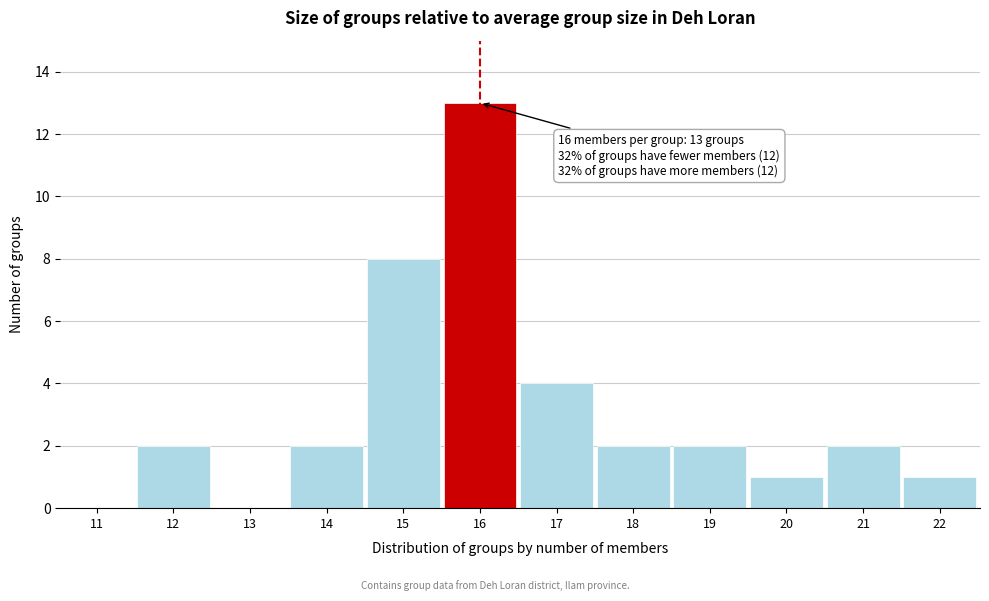

Reading left to right, transcribe all the data shown in this chart.

11=0	12=2	13=0	14=2	15=8	16=13	17=4	18=2	19=2	20=1	21=2	22=1